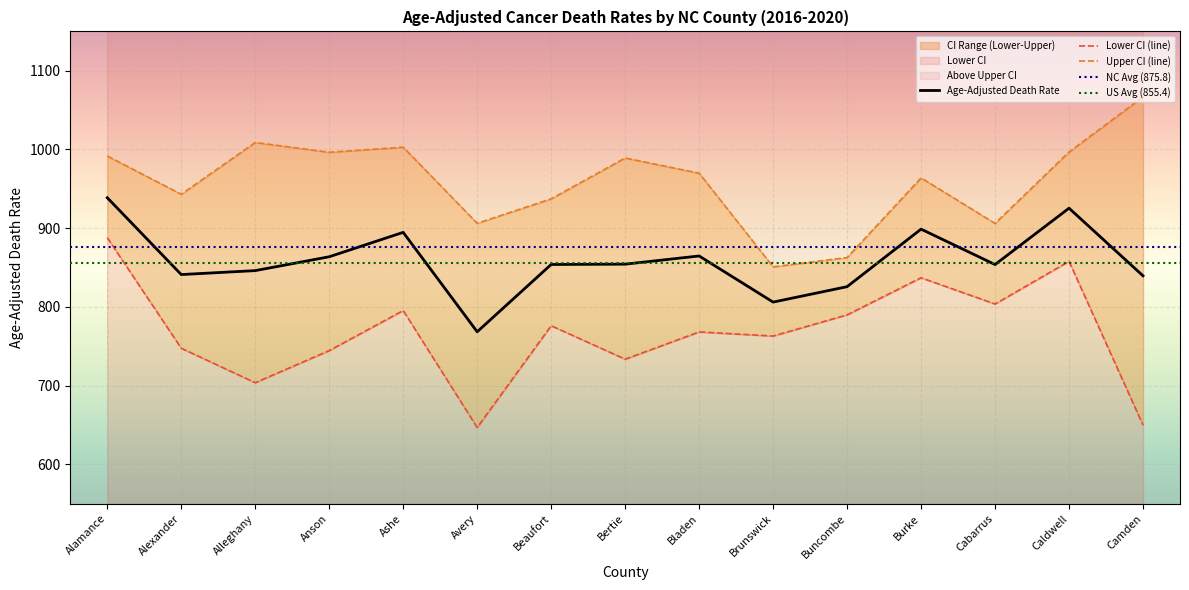

Is it true that Lower CI equals 789.9 at Buncombe?

True